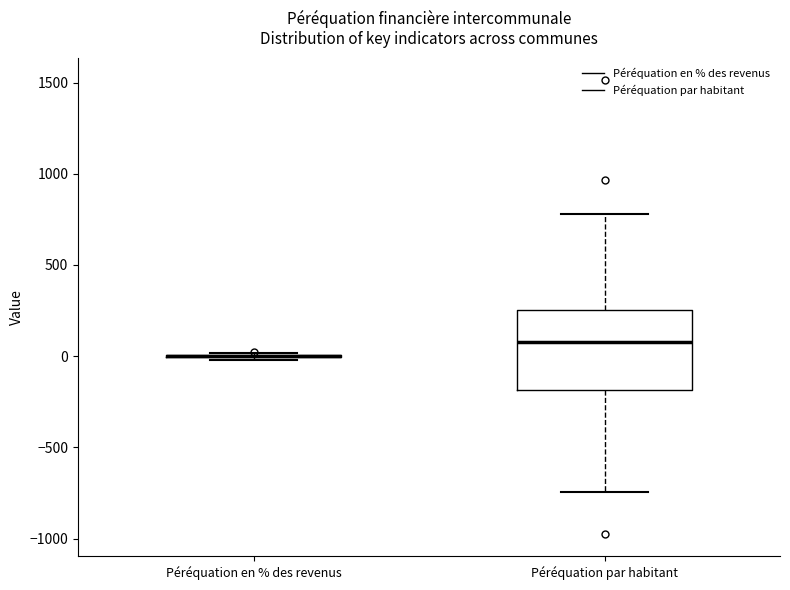

Comparing the boxes themselves (not the whiskers), which one is the tallest?

Péréquation par habitant